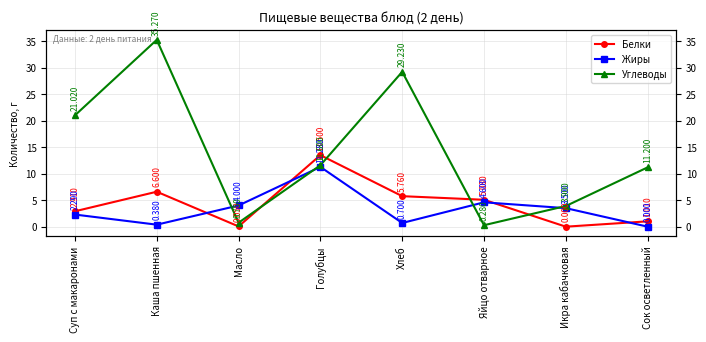

What position from the left is Яйцо отварное?

6